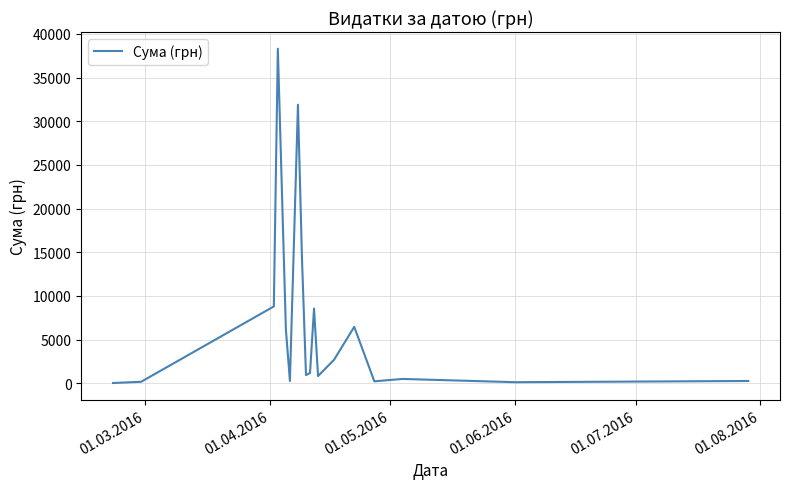

What is the smallest value displayed?

38.5